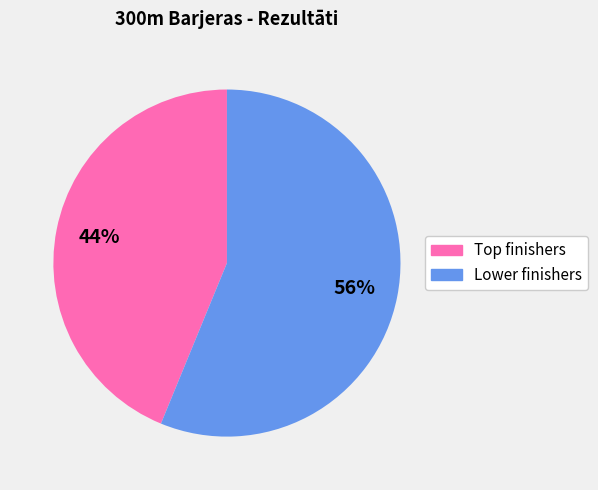

To the nearest percent, what is the difference between the largest and smallest slice percentages?

12%